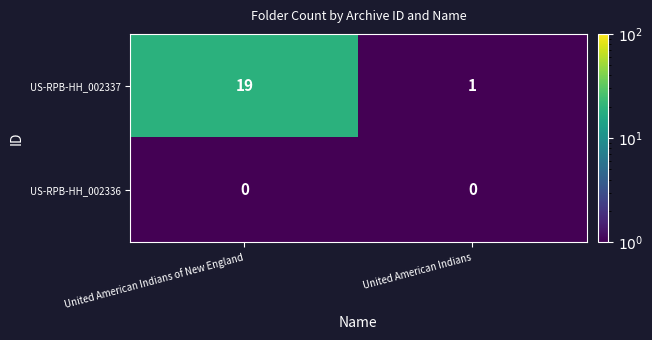

What is the total value across all series at United American Indians of New England?

19